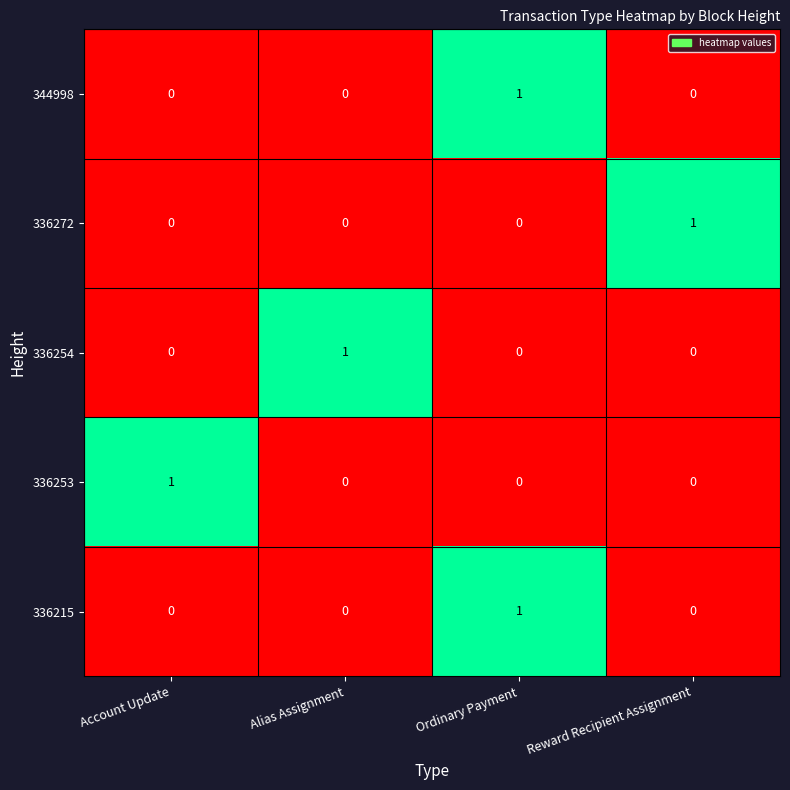

At which category is the sum across all series the highest?

Ordinary Payment